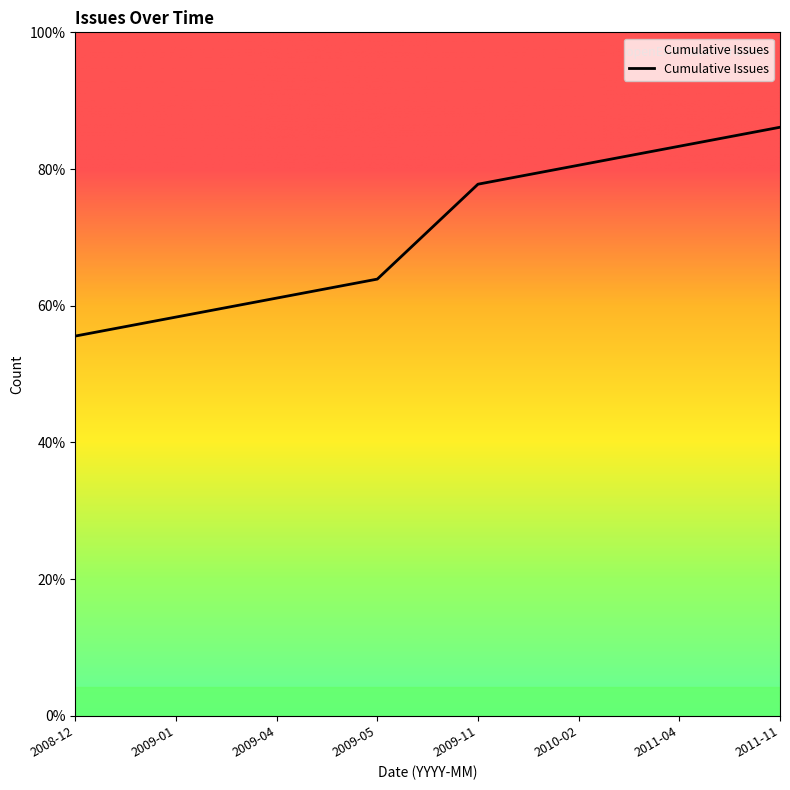

Rank the categories by value from highest to lowest.

2011-11, 2011-04, 2010-02, 2009-11, 2009-05, 2009-04, 2009-01, 2008-12